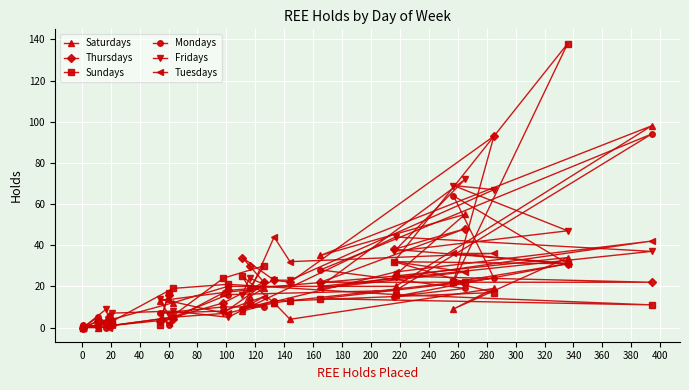

Where do Sundays and Fridays first cross each other?

60 and 80